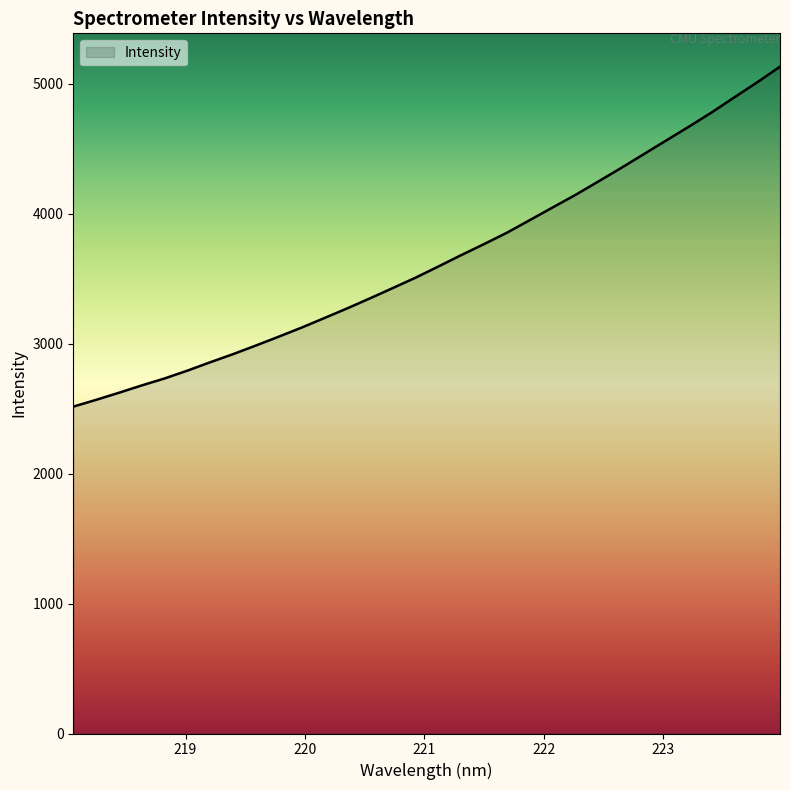

How many series are shown in this chart?

1